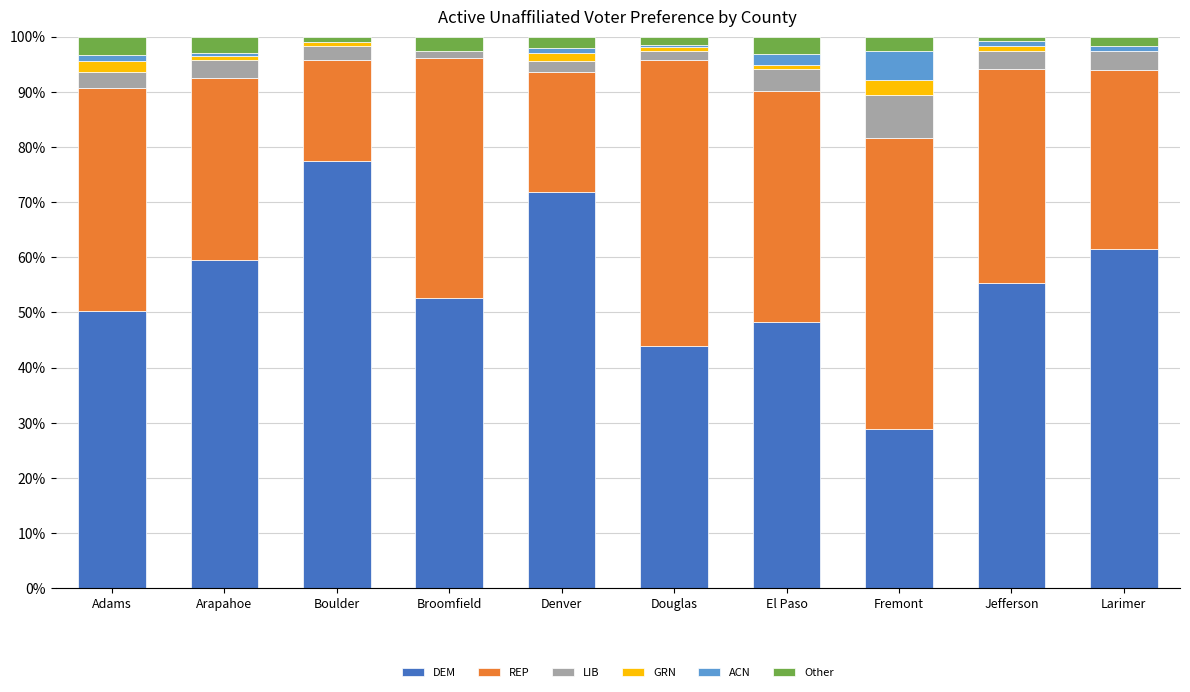

What is the total value across all series at Fremont?

100.0